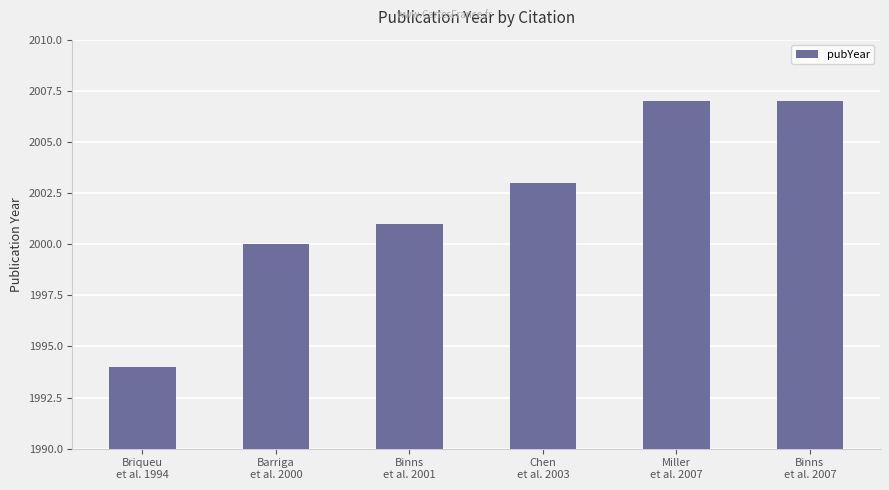

Reading left to right, list all the values displayed in this chart.

1994	2000	2001	2003	2007	2007